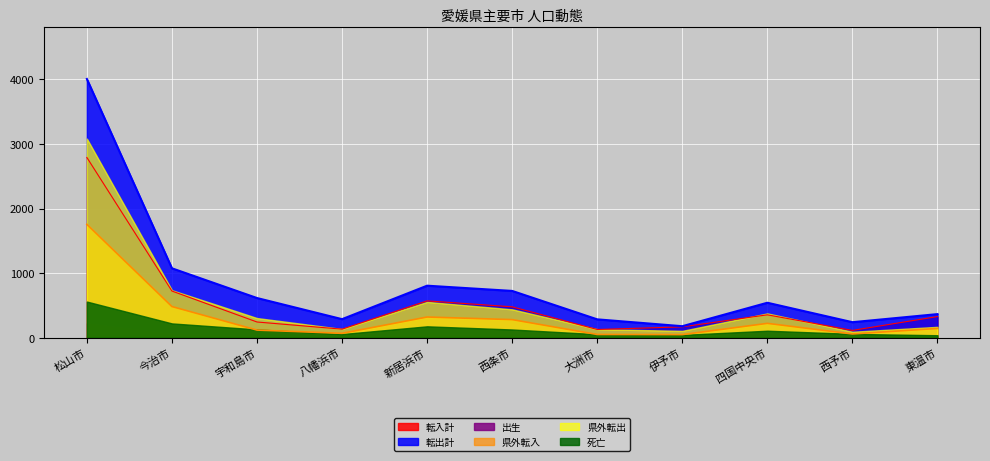

True or false: 転出計 and 出生 intersect in this chart.

False